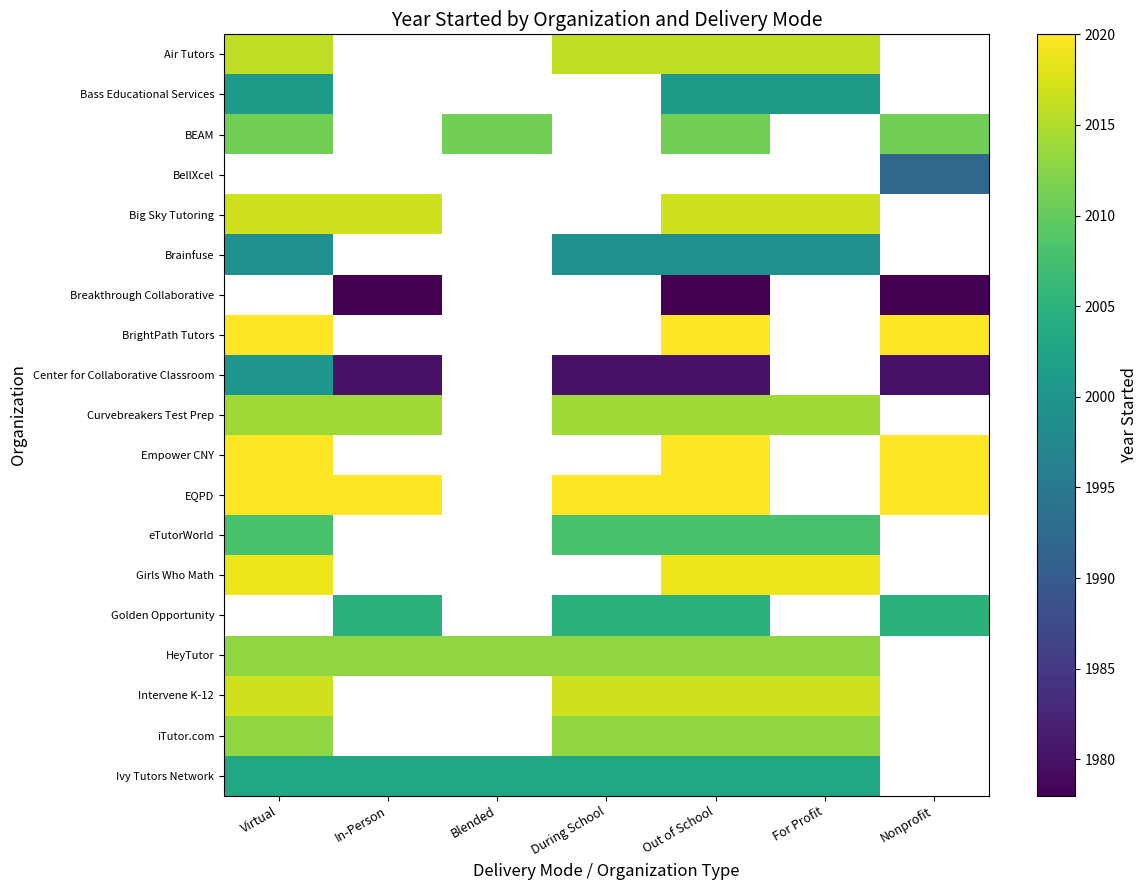

Is the value of Ivy Tutors Network at In-Person greater than the value of Center for Collaborative Classroom at Virtual?

Yes